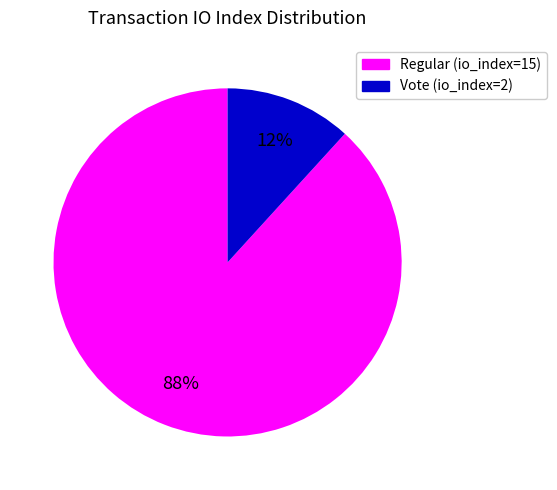

Do Regular (io_index=15) and Vote (io_index=2) together represent more than half of the pie?

Yes